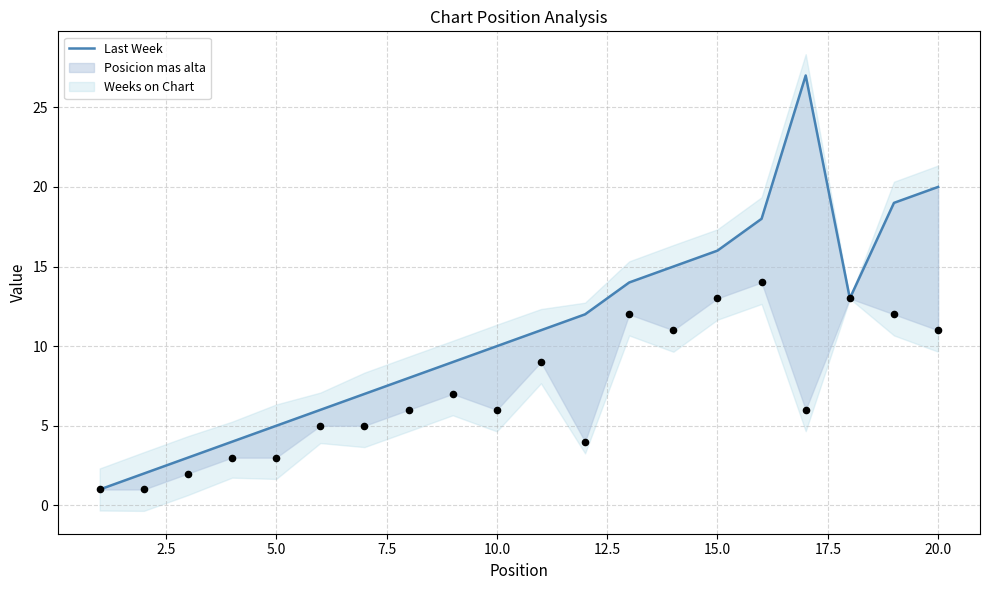

Which has a higher value, 22.5 or 15.0?

22.5